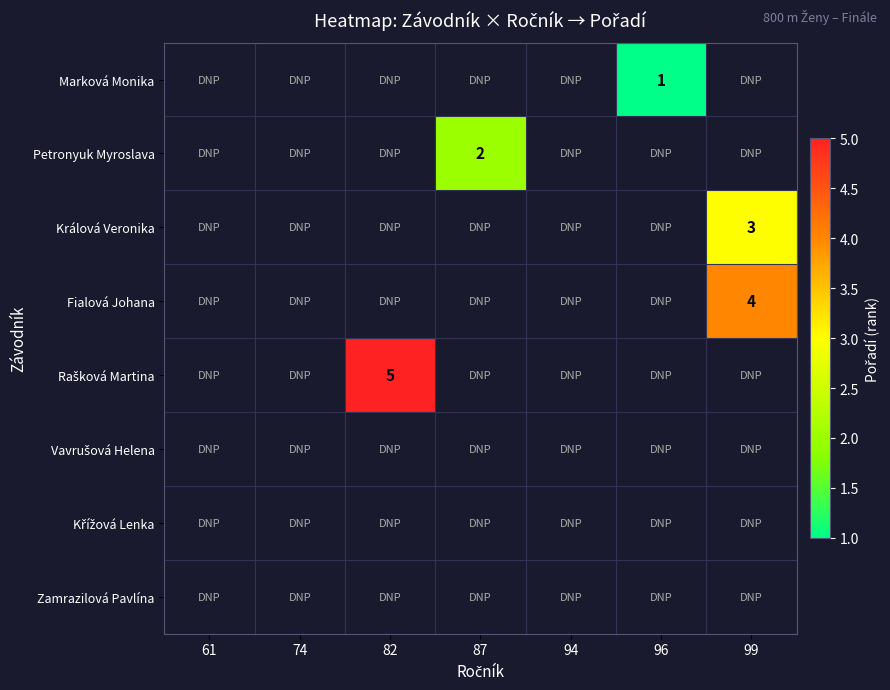

Which category has the highest value across all series?

82